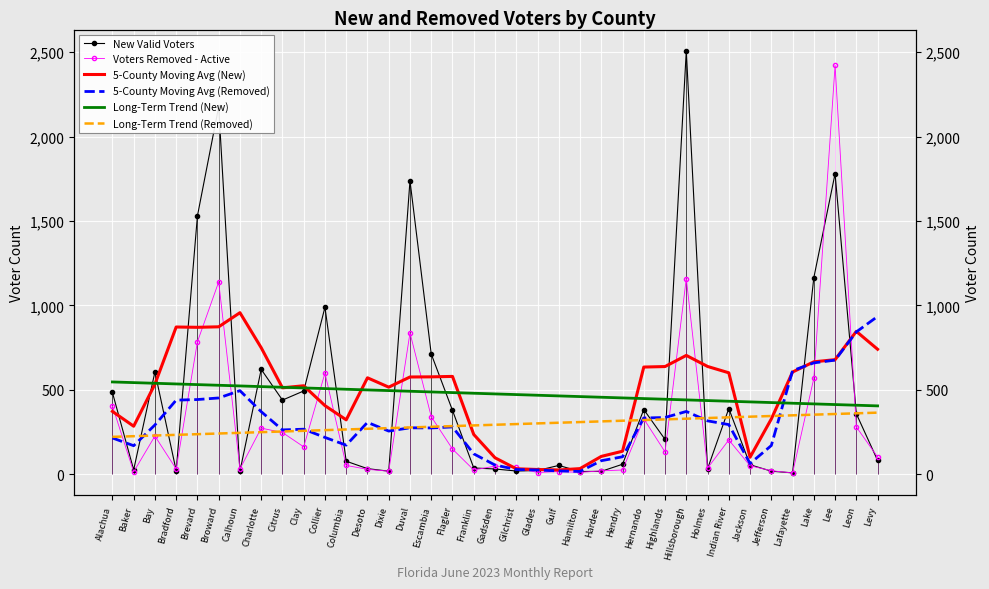

What is the average value of the Voters Removed - Active series?

292.9